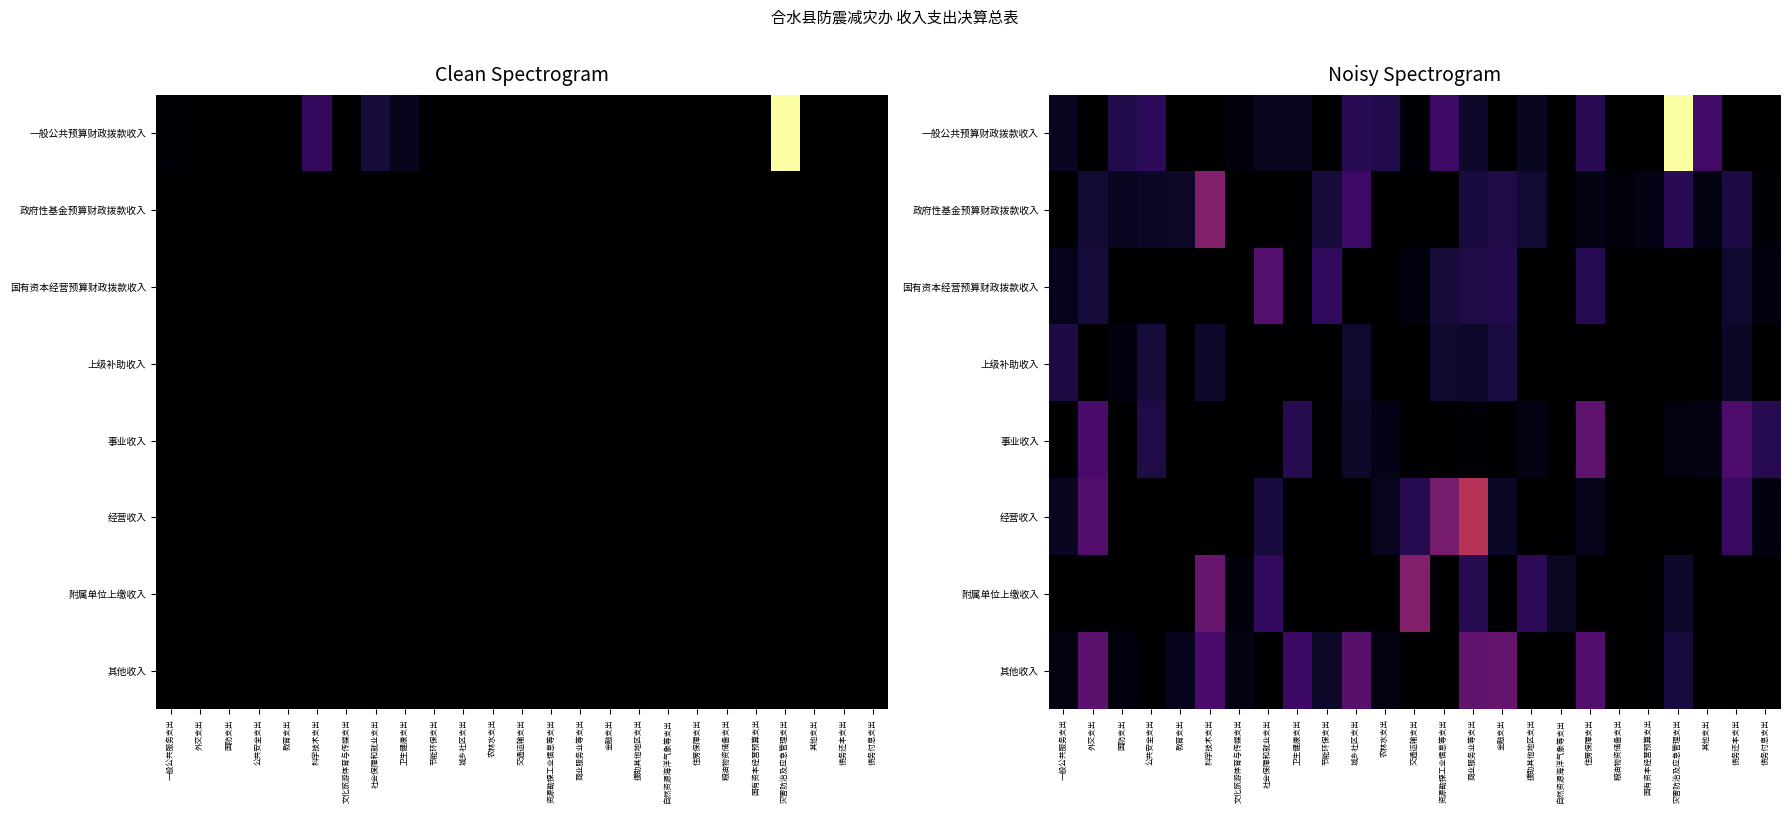

How many data points in 一般公共预算财政拨款收入 are less than 2?

12